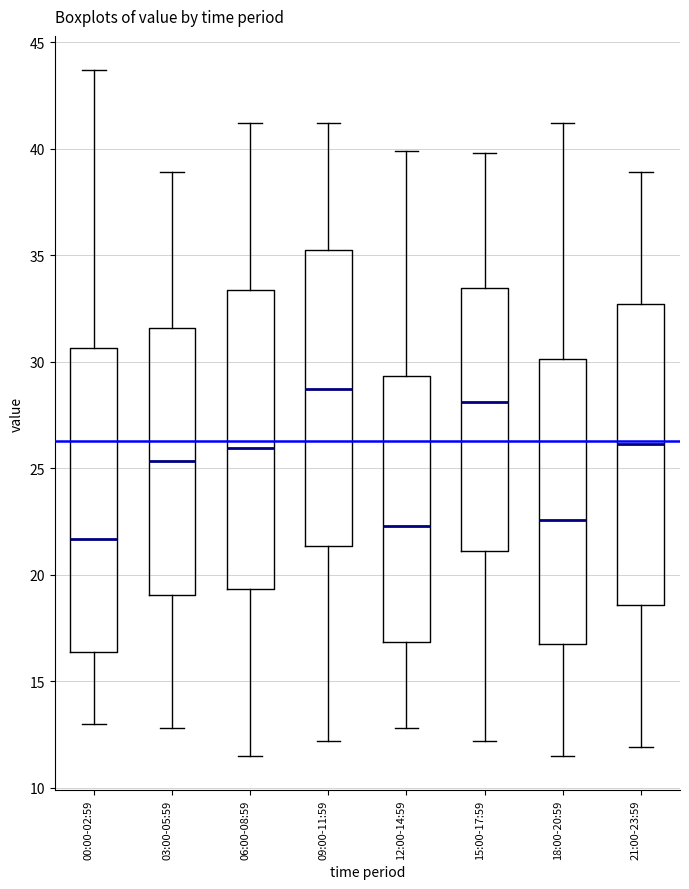

Reading left to right, read every box against the y-axis: the position of its median line, the range the box covers, and the ends of its whiskers. The values are not printed on the chart, so give them approximately, as read against the axis.

00:00-02:59: median 21.5, box 16.5 to 30.5, whiskers 13.0 to 43.5
03:00-05:59: median 25.5, box 19.0 to 31.5, whiskers 13.0 to 39.0
06:00-08:59: median 26.0, box 19.5 to 33.5, whiskers 11.5 to 41.0
09:00-11:59: median 29.0, box 21.5 to 35.5, whiskers 12.0 to 41.0
12:00-14:59: median 22.5, box 17.0 to 29.5, whiskers 13.0 to 40.0
15:00-17:59: median 28.0, box 21.0 to 33.5, whiskers 12.0 to 40.0
18:00-20:59: median 22.5, box 17.0 to 30.0, whiskers 11.5 to 41.0
21:00-23:59: median 26.0, box 18.5 to 32.5, whiskers 12.0 to 39.0